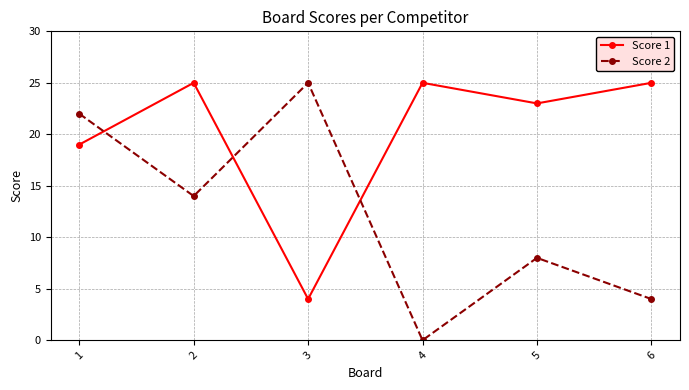

Is the value of Score 1 at 1 greater than the value of Score 2 at 1?

No